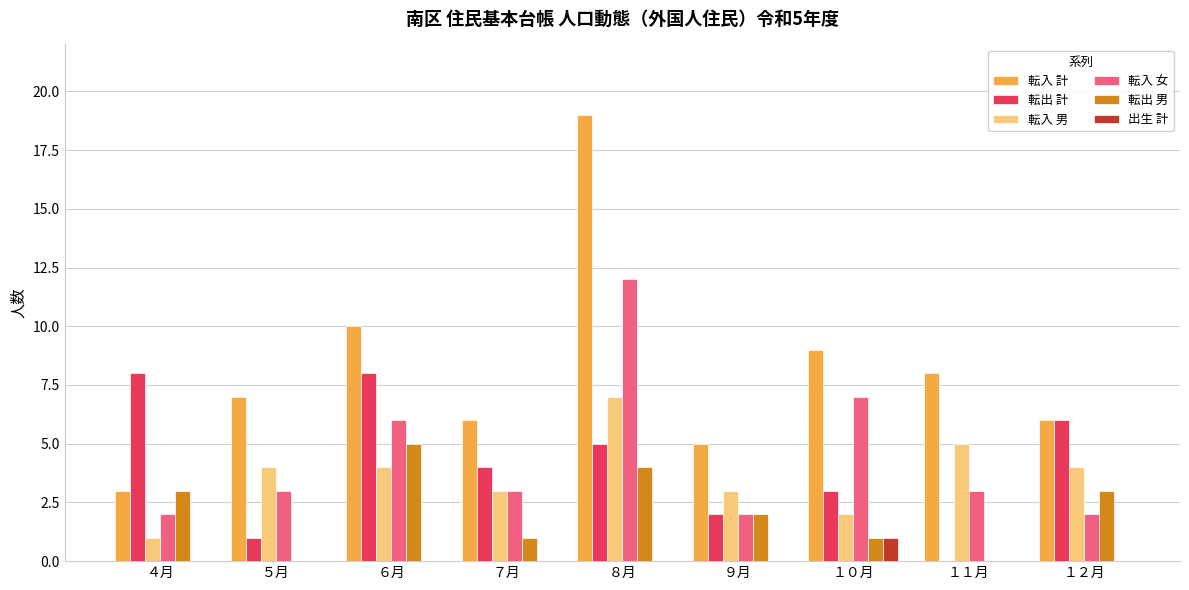

Which series has the largest total across all categories?

転入 計